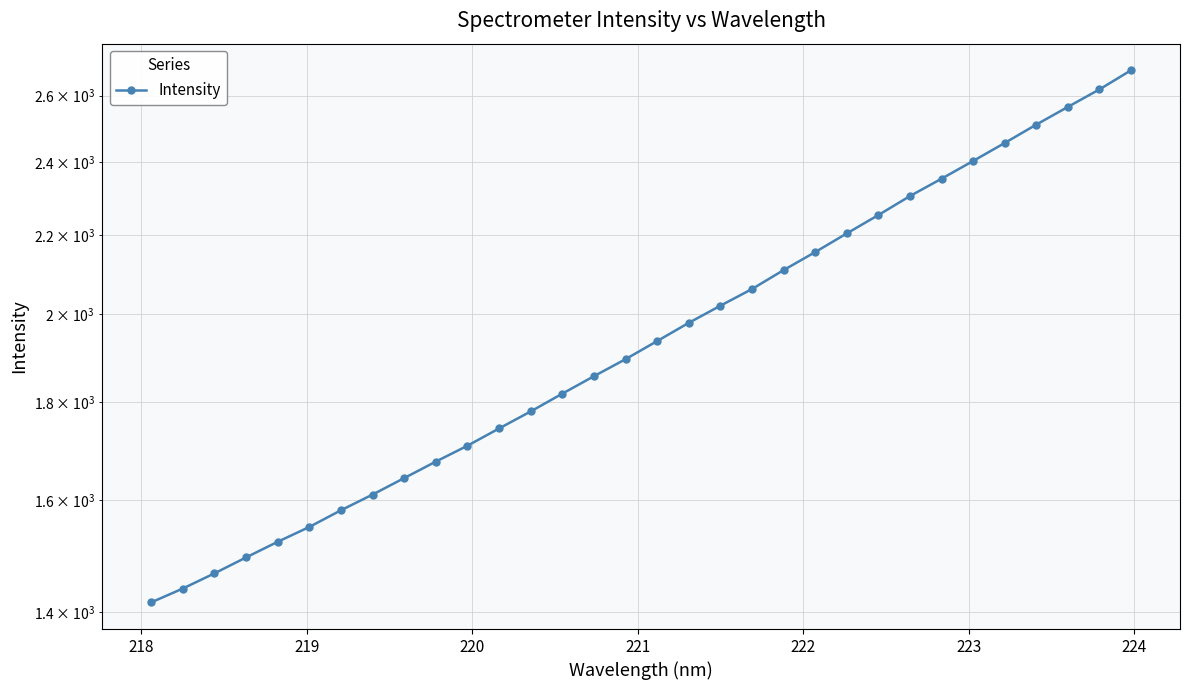

The chart shows a value of 3948.5 at 22. True or false?

False